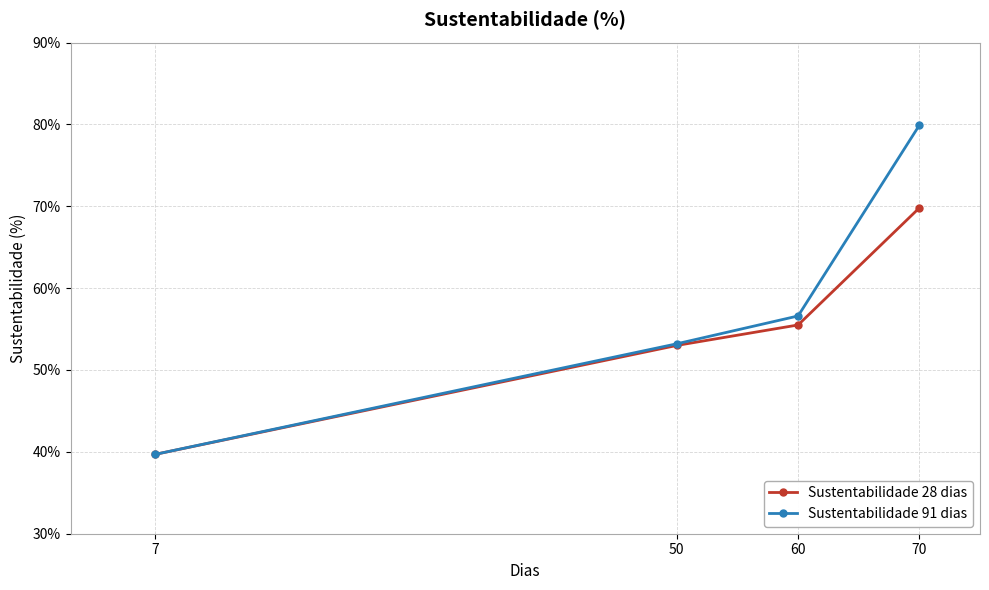

What is the smallest value displayed?

39.7